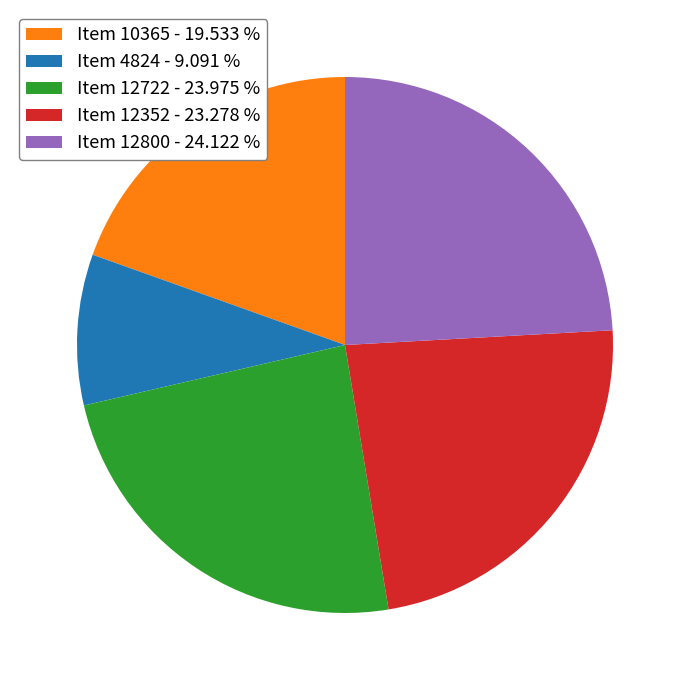

Between Item 4824 - 9.091 % and Item 12800 - 24.122 %, which is larger?

Item 12800 - 24.122 %